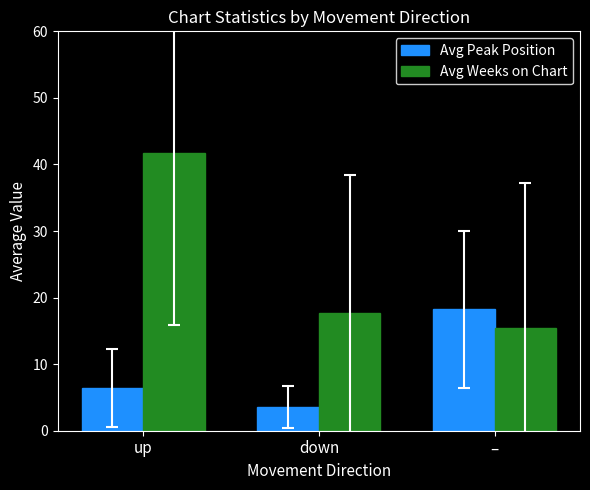

Reading right to left, list all the values displayed in this chart.

Avg Peak Position: –=18.3	down=3.6	up=6.4
Avg Weeks on Chart: –=15.5	down=17.8	up=41.7